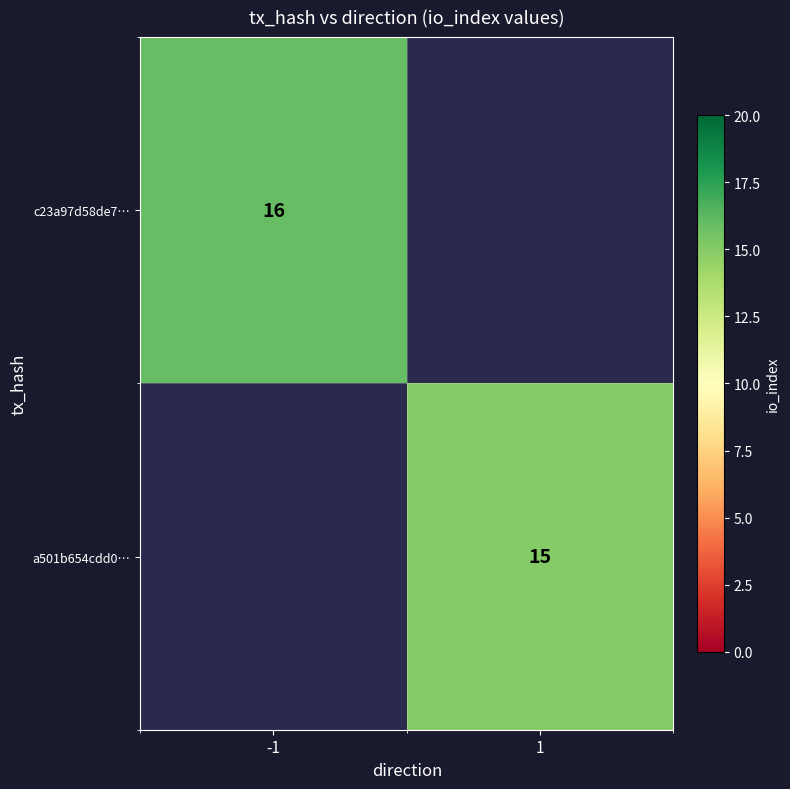

True or false: a501b654cdd0… has a value of 24 at 1.

False